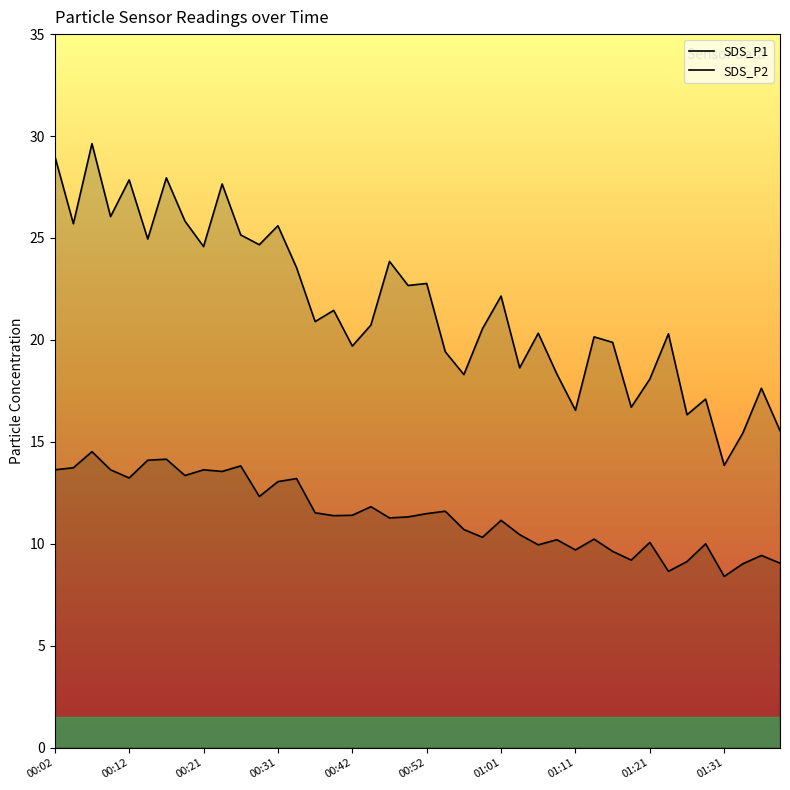

True or false: SDS_P1 and SDS_P2 cross at least once.

False